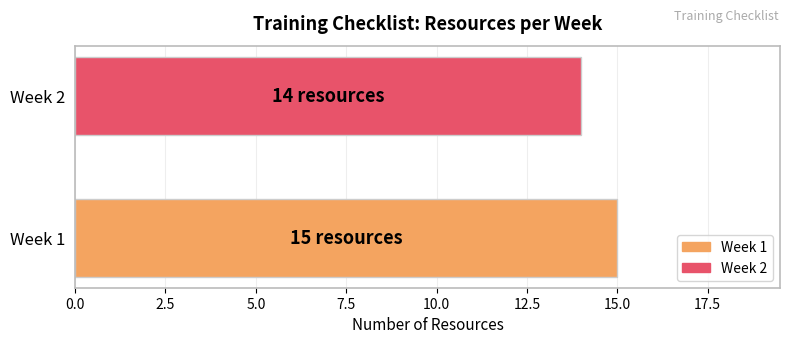

What is the sum of the values at Week 2 and Week 1?

29